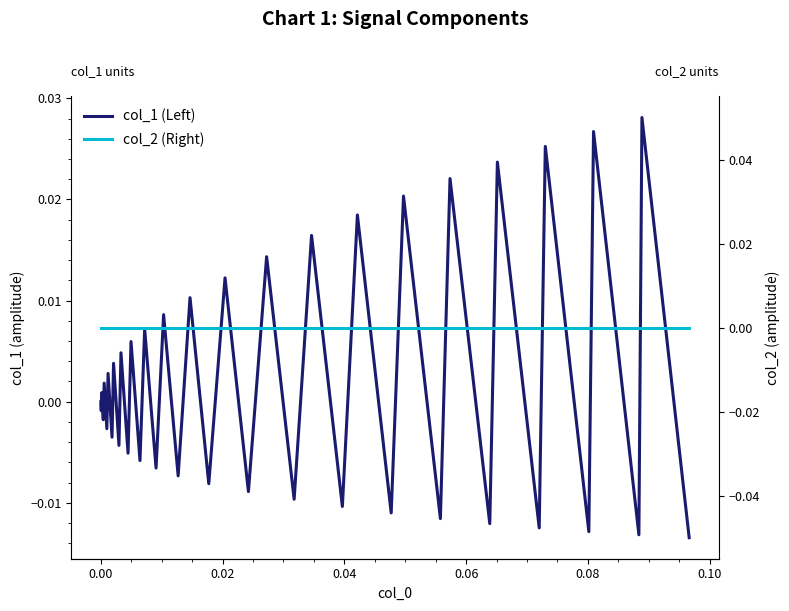

Count the number of data series in this chart.

2